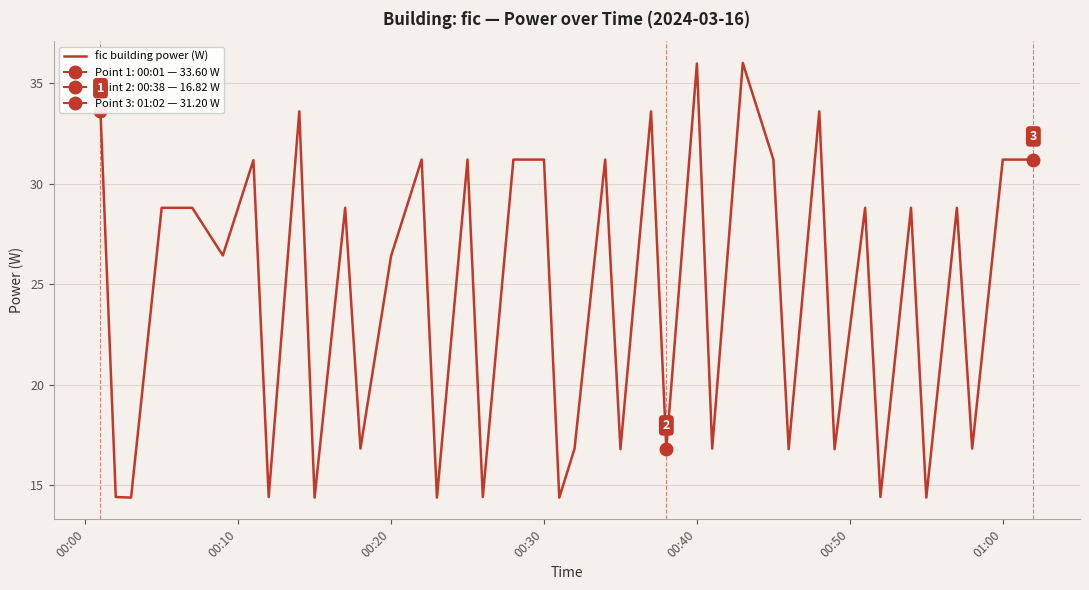

What is the lowest value of the fic building power (W) series?

14.4